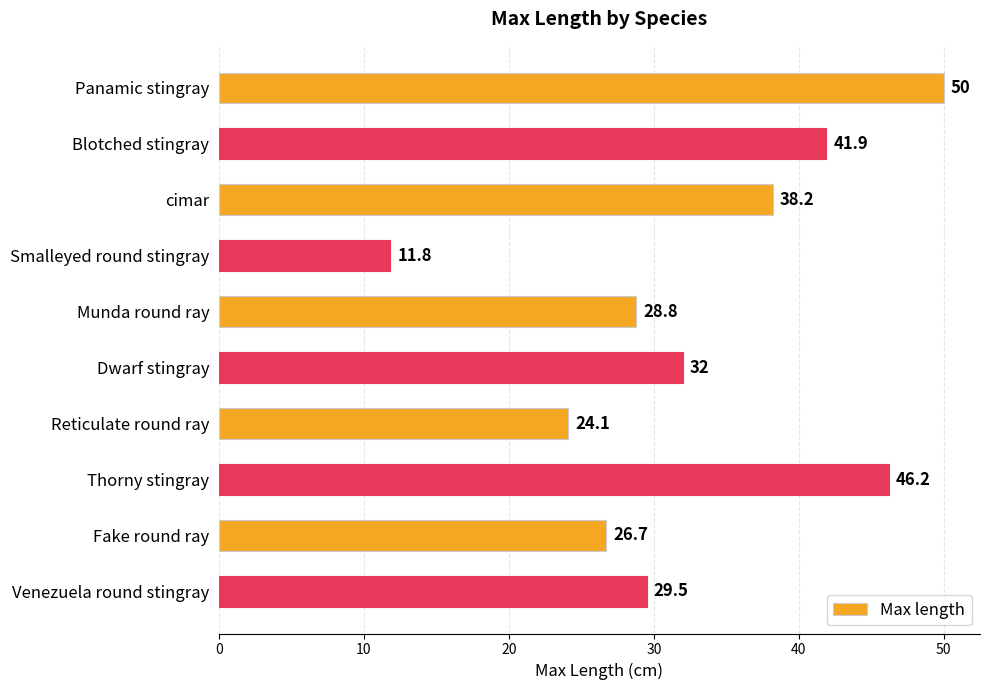

What is the difference between the second highest and minimum values?

34.4